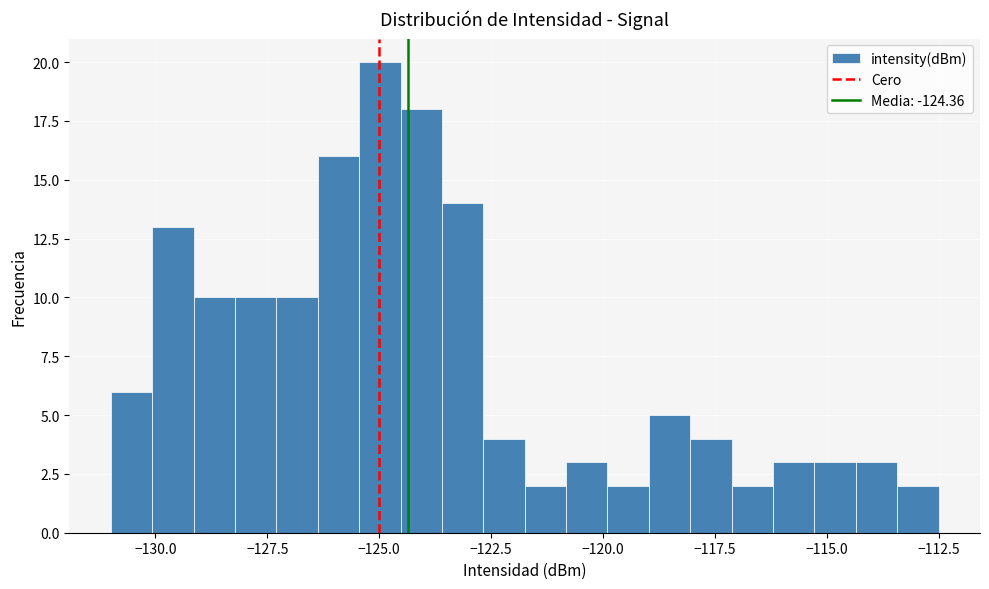

Around what value on the x-axis is the tallest bar? Give the approximate position of its centre, as read against the axis.

-125.0